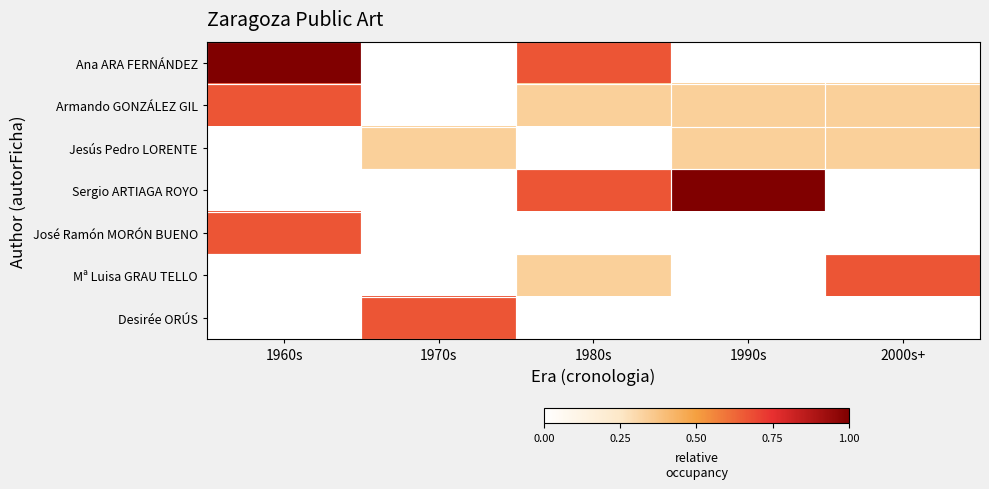

At 2000s+, list the series in order from smallest to largest.

Ana ARA FERNÁNDEZ, Sergio ARTIAGA ROYO, José Ramón MORÓN BUENO, Desirée ORÚS, Armando GONZÁLEZ GIL, Jesús Pedro LORENTE, Mª Luisa GRAU TELLO